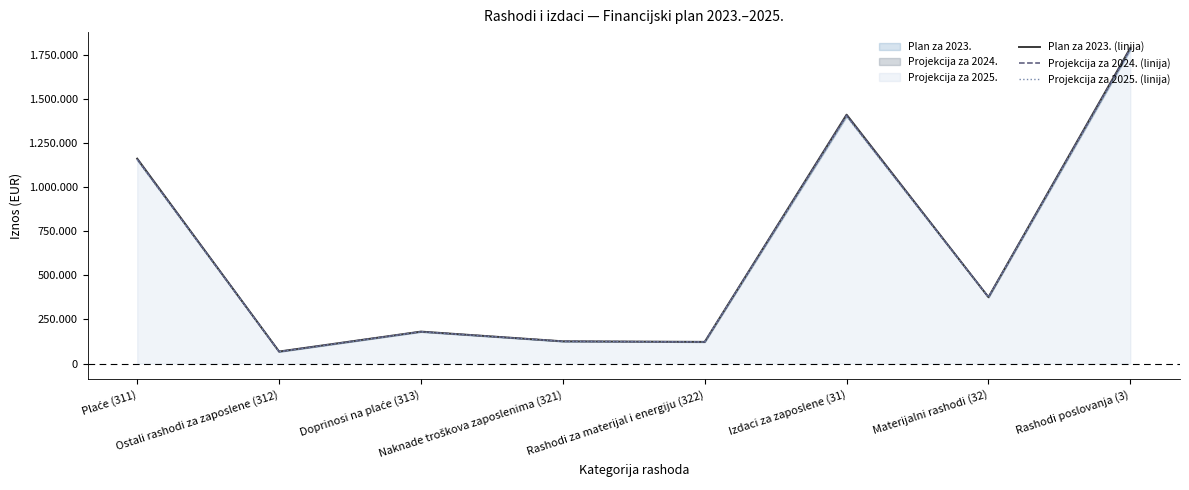

True or false: Projekcija za 2025. (linija) has more than 1 points higher than both neighbors.

True